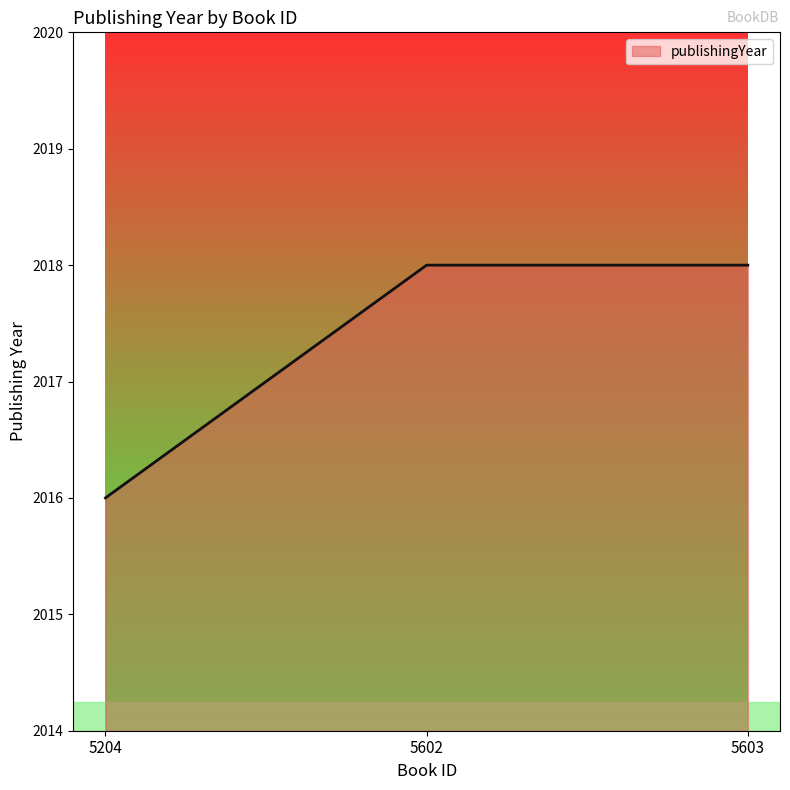

What is the sum of all values?

6052